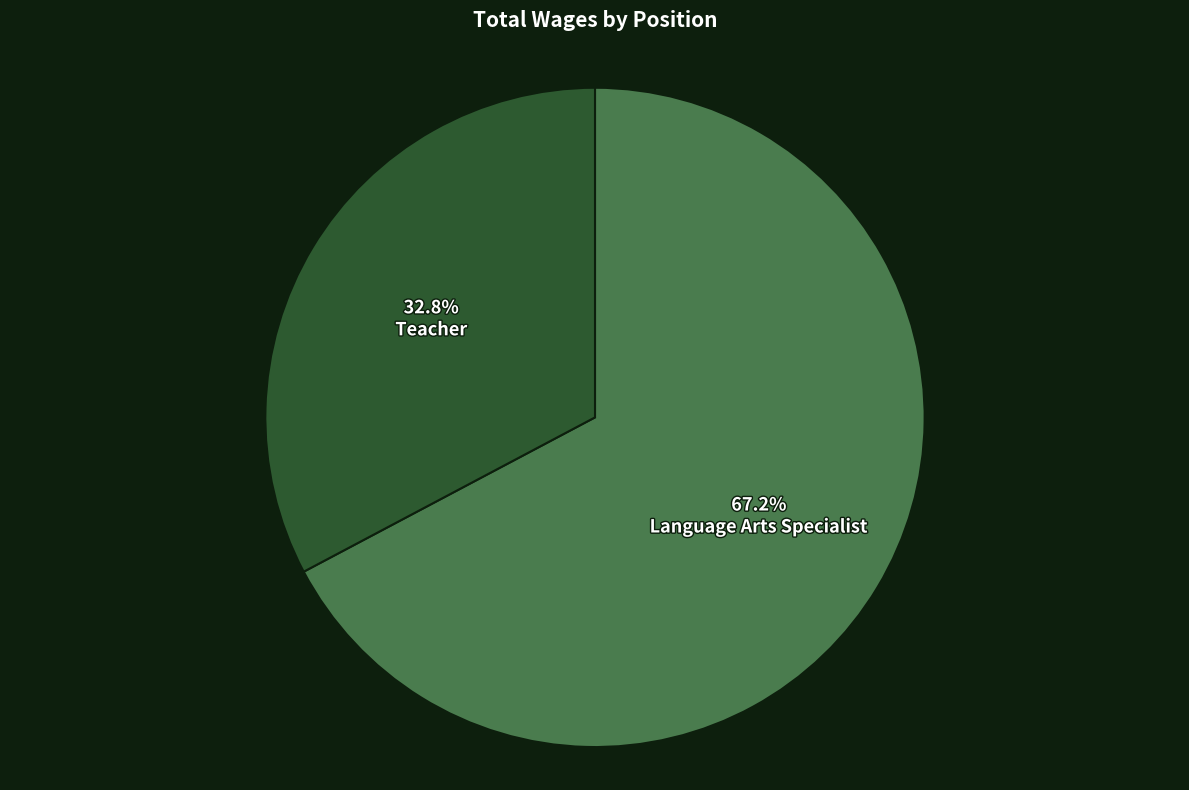

True or false: Language Arts Specialist accounts for 53% of the total.

False